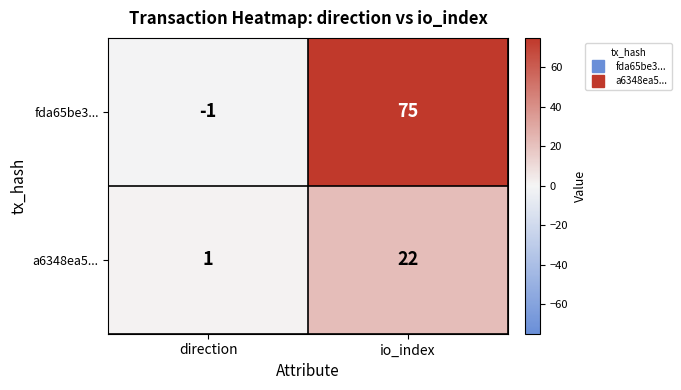

What is the highest value of the a6348ea5... series?

22